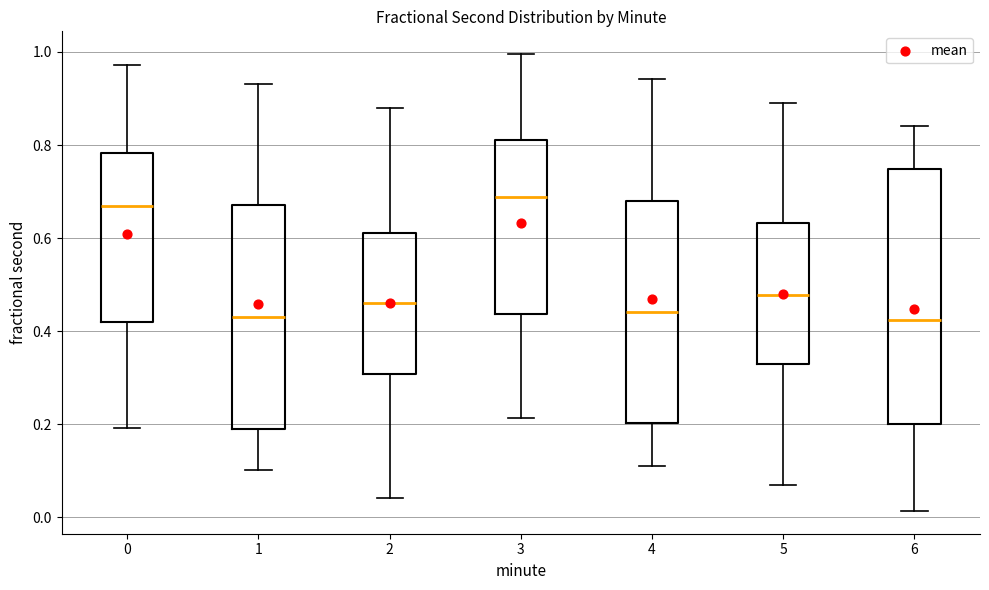

Comparing the boxes themselves (not the whiskers), which one is the tallest?

6